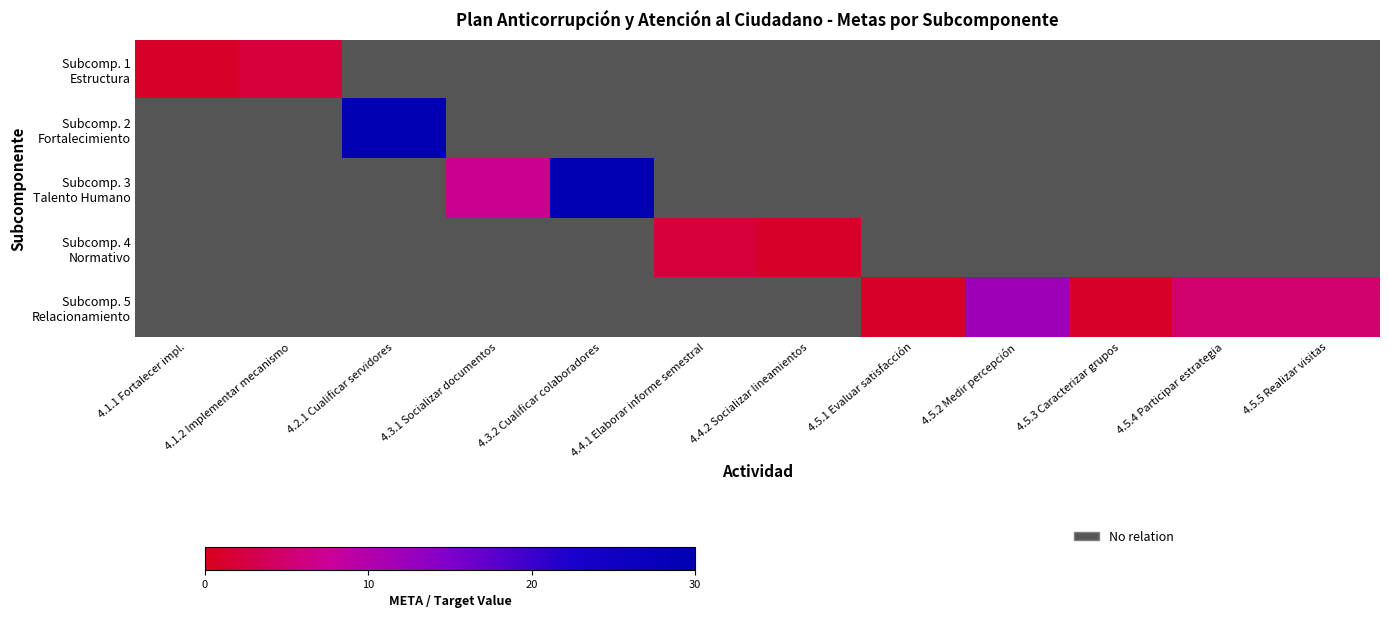

Rank the categories by Subcomp. 1 Estructura value from lowest to highest.

4.1.1 Fortalecer impl., 4.1.2 Implementar mecanismo, 4.2.1 Cualificar servidores, 4.3.1 Socializar documentos, 4.3.2 Cualificar colaboradores, 4.4.1 Elaborar informe semestral, 4.4.2 Socializar lineamientos, 4.5.1 Evaluar satisfacción, 4.5.2 Medir percepción, 4.5.3 Caracterizar grupos, 4.5.4 Participar estrategia, 4.5.5 Realizar visitas